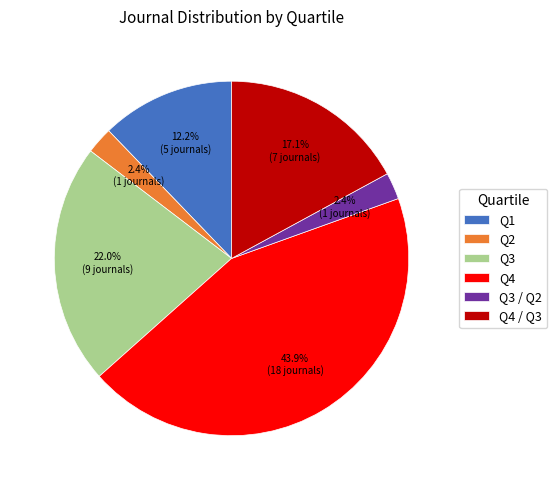

Is it true that Q2 is 2% of the pie?

True